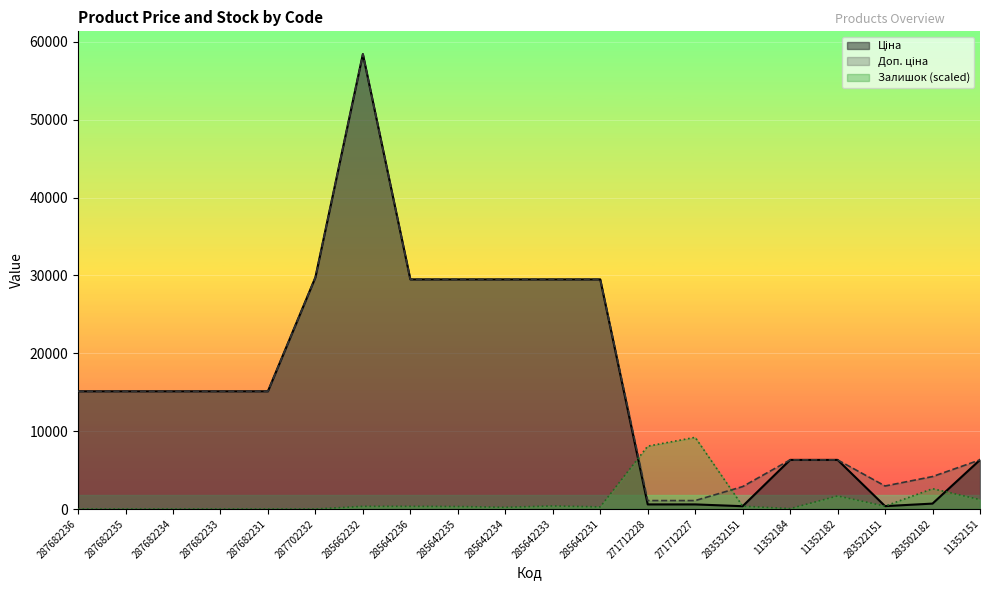

Where does the Доп. ціна series first go above 15120?

287702232